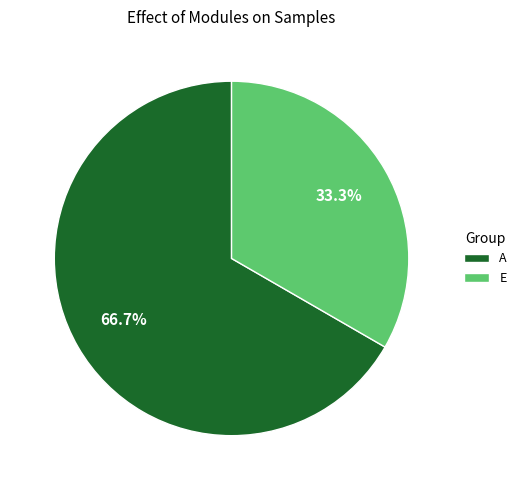

How many slices are in this pie chart?

2